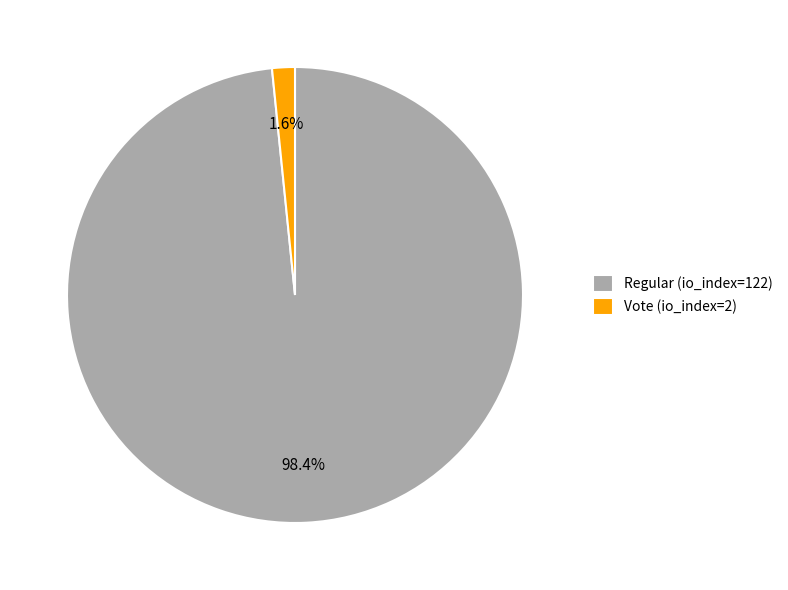

Which has a higher value, Regular (io_index=122) or Vote (io_index=2)?

Regular (io_index=122)